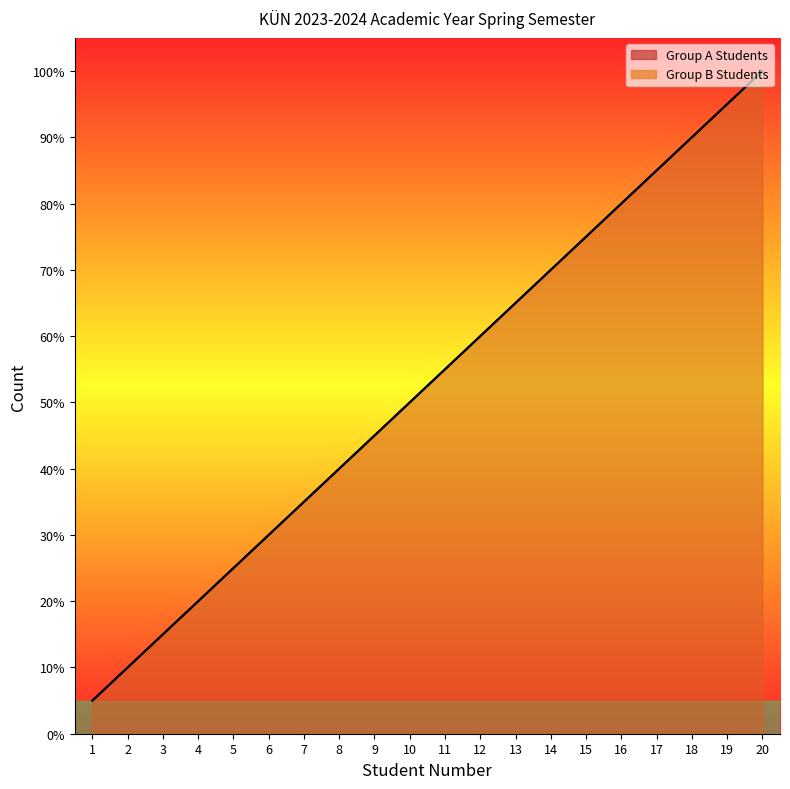

What is the value of the Group A Students point at the 13th from the left?

65.0